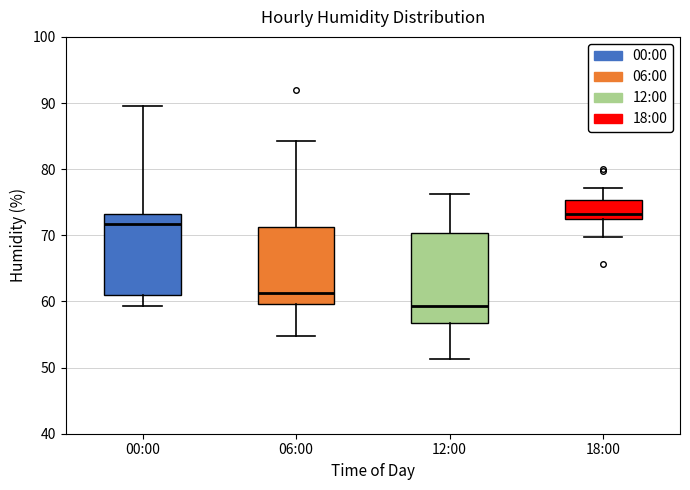

Reading left to right, read every box against the y-axis: the position of its median line, the range the box covers, and the ends of its whiskers. The values are not printed on the chart, so give them approximately, as read against the axis.

00:00: median 72, box 61 to 73, whiskers 59 to 90
06:00: median 61, box 60 to 71, whiskers 55 to 84
12:00: median 59, box 57 to 70, whiskers 51 to 76
18:00: median 73, box 72 to 75, whiskers 70 to 77